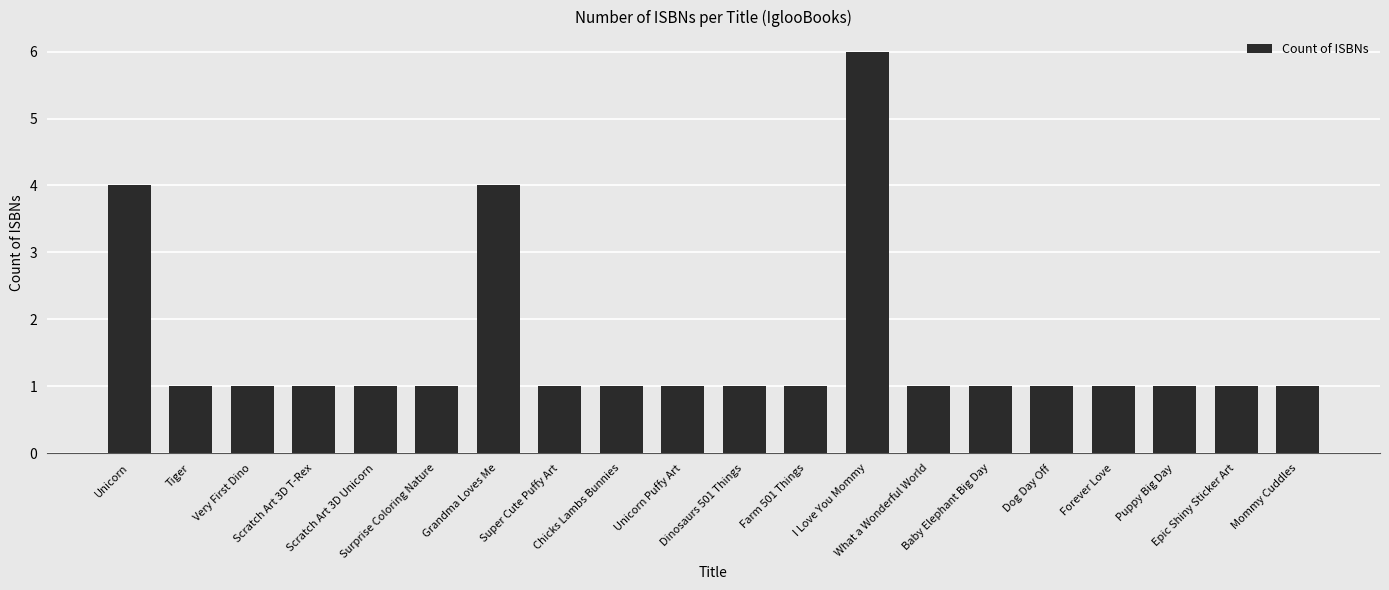

What is the average value?

2